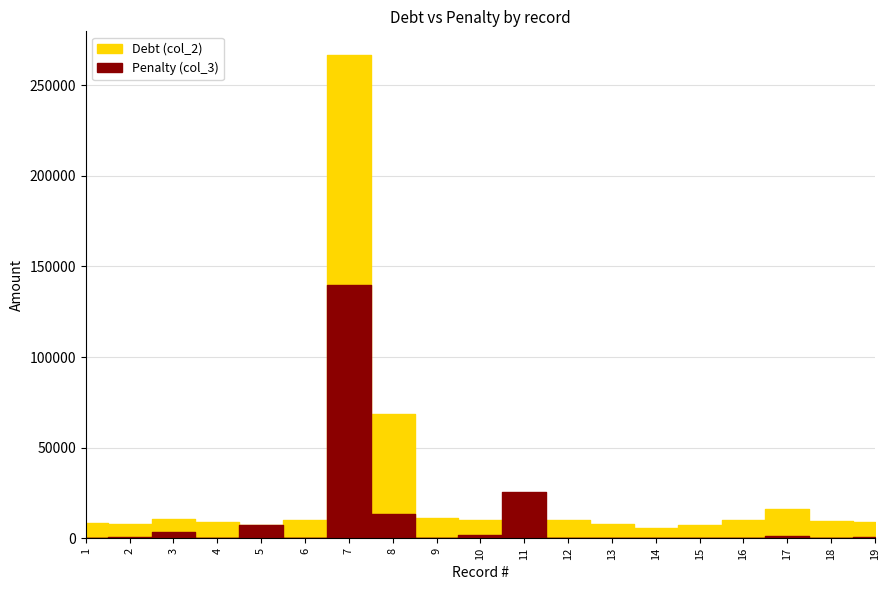

What is the sum of all Debt (col_2) values?

493963.9